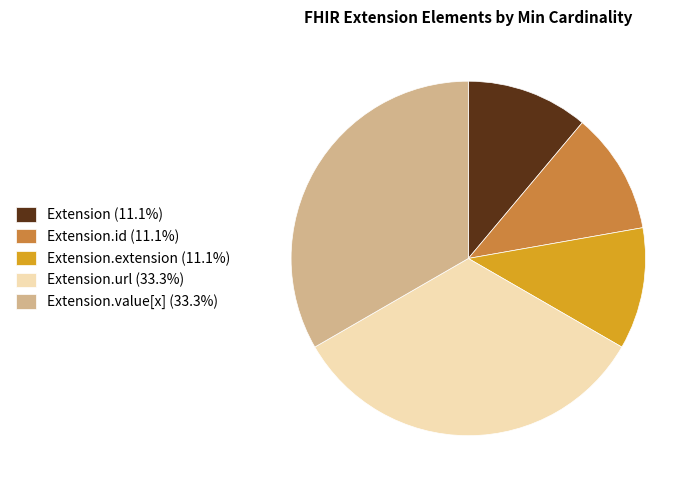

Approximately how many times larger is the value at Extension.extension (11.1%) compared to Extension.value[x] (33.3%)?

0.3